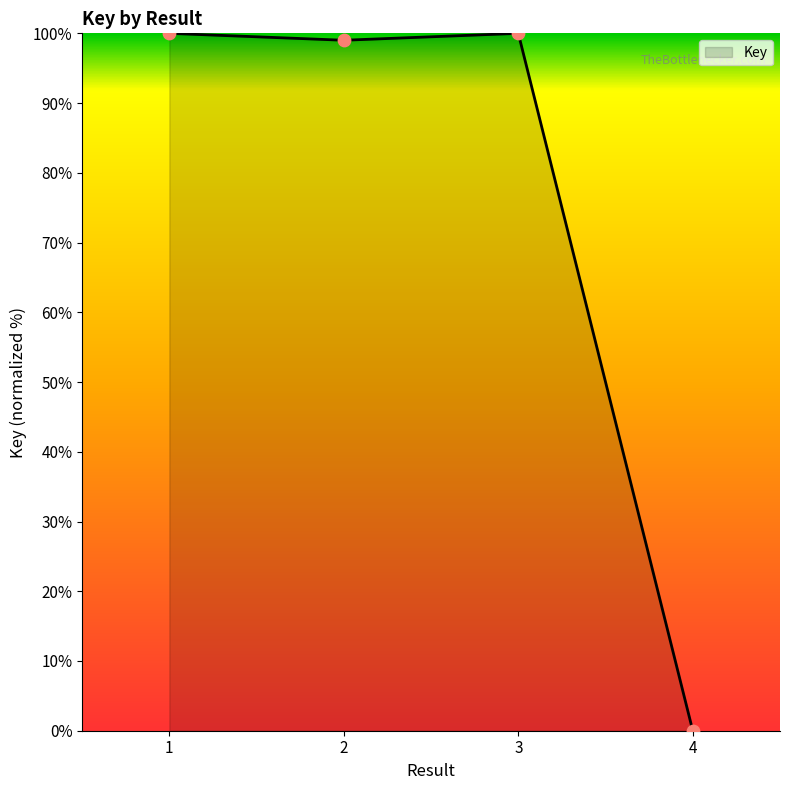

What is the change in value from 3 to 4?

-100.0